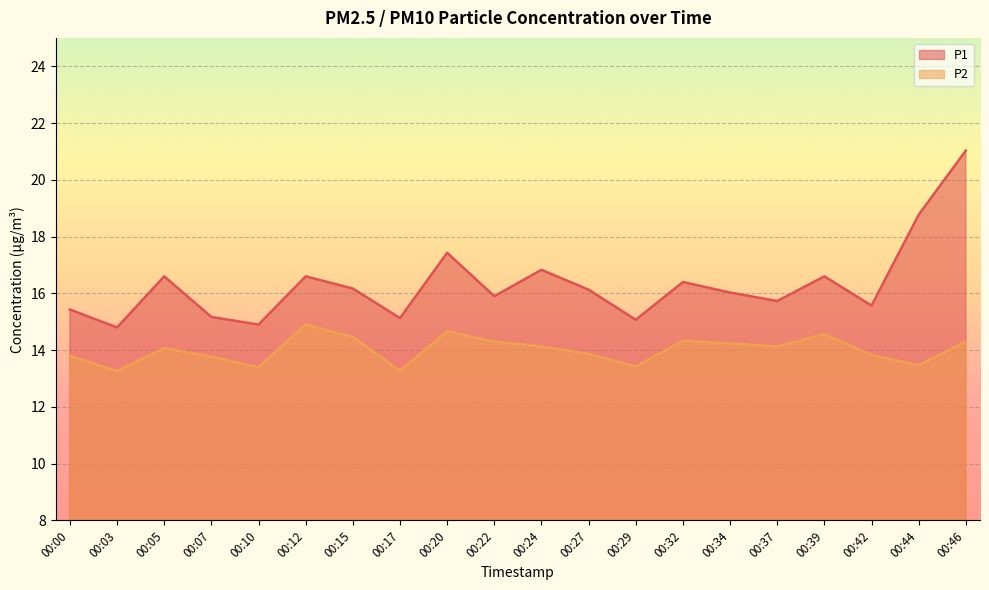

True or false: P2 and P1 cross at least once.

False